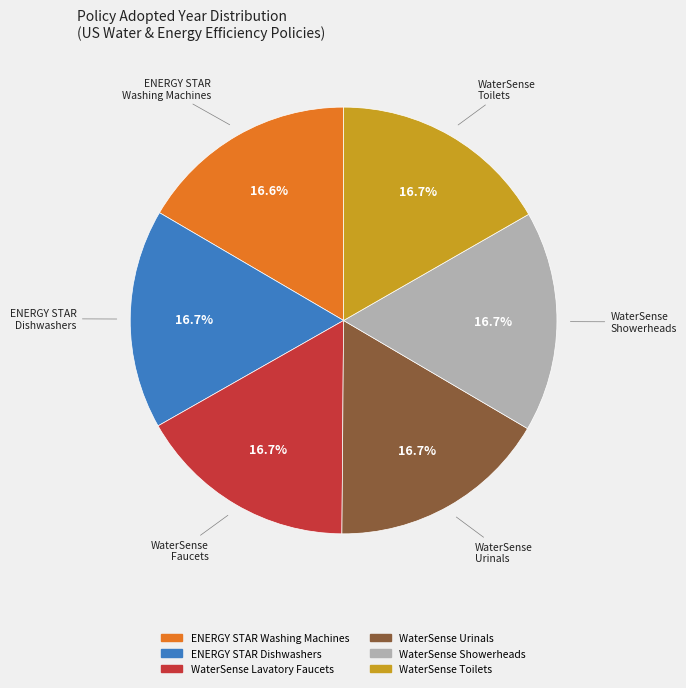

To the nearest percent, what percentage of the pie is ENERGY STAR Dishwashers?

17%